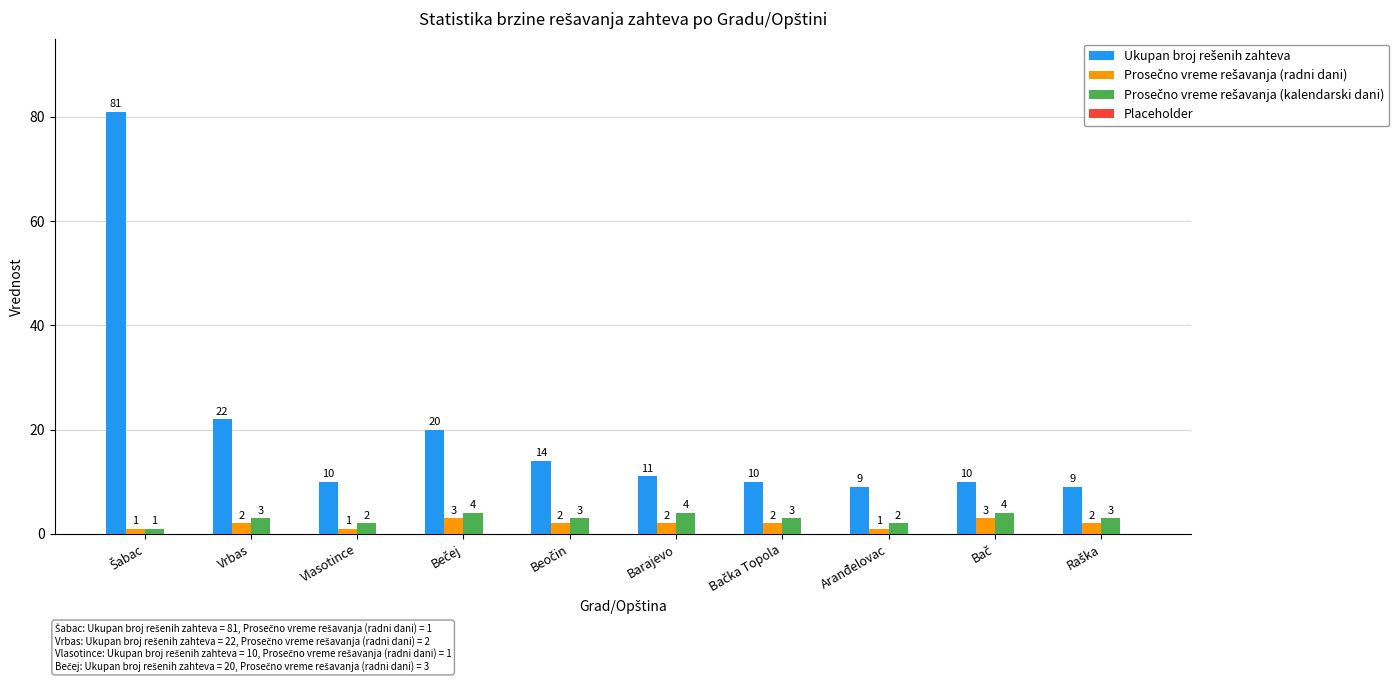

What is the greatest value displayed?

81